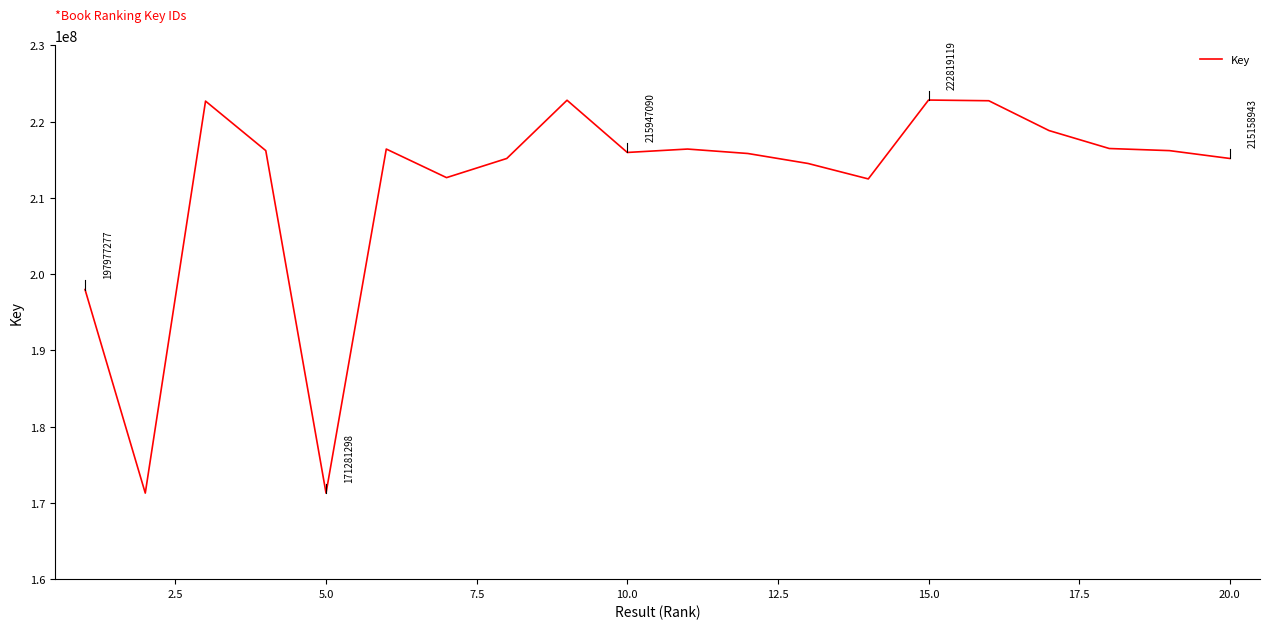

What is the difference between the maximum and minimum values?

51537821